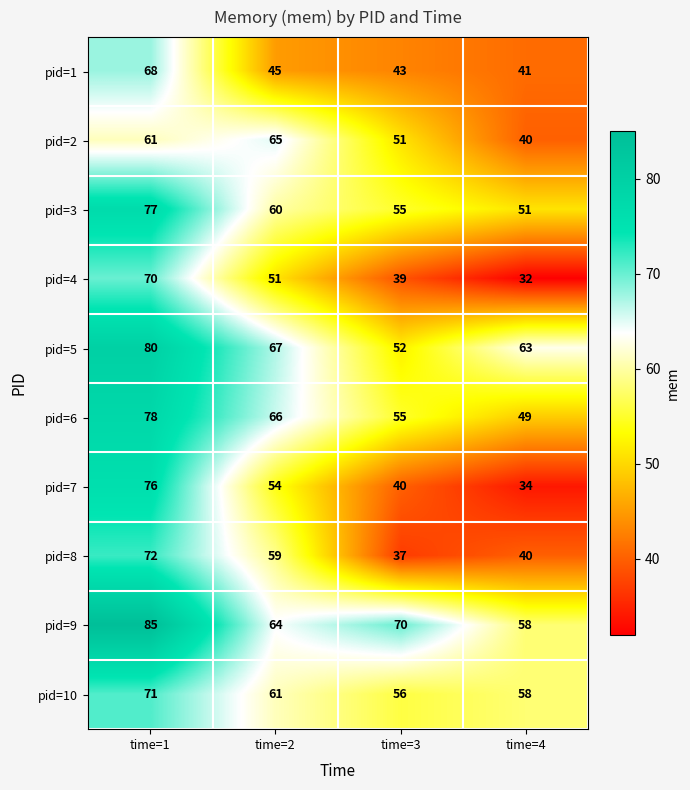

Is it true that pid=6 equals 86 at time=4?

False